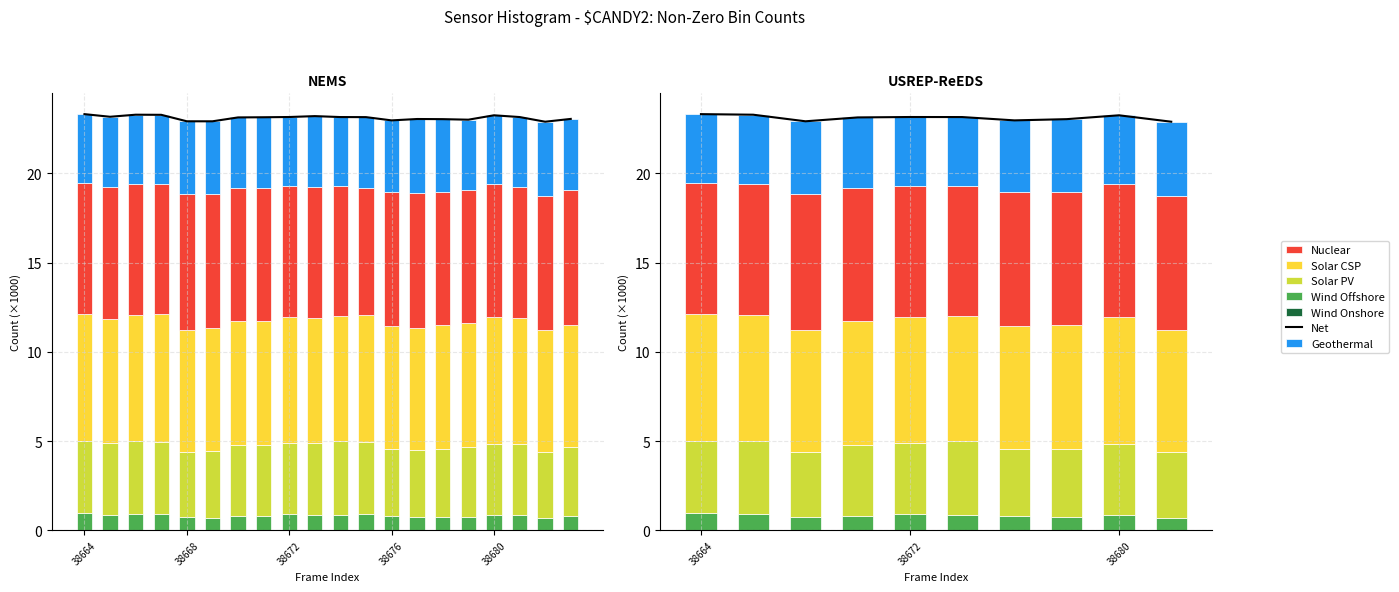

Which series has the largest total across all categories?

Nuclear